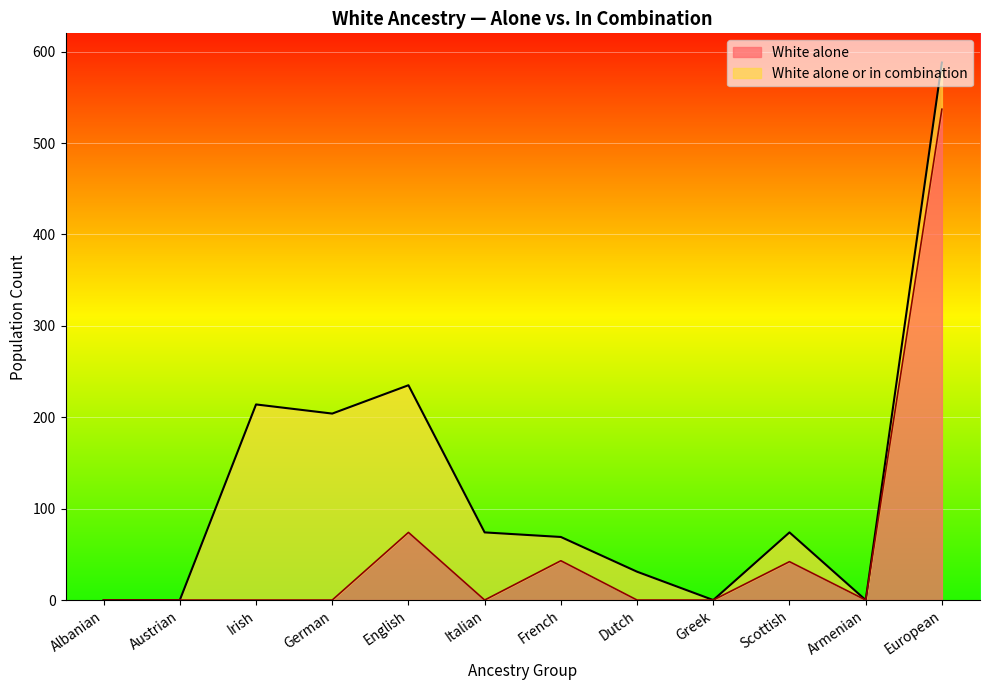

Rank the series by their average value, from highest to lowest.

White alone or in combination, White alone